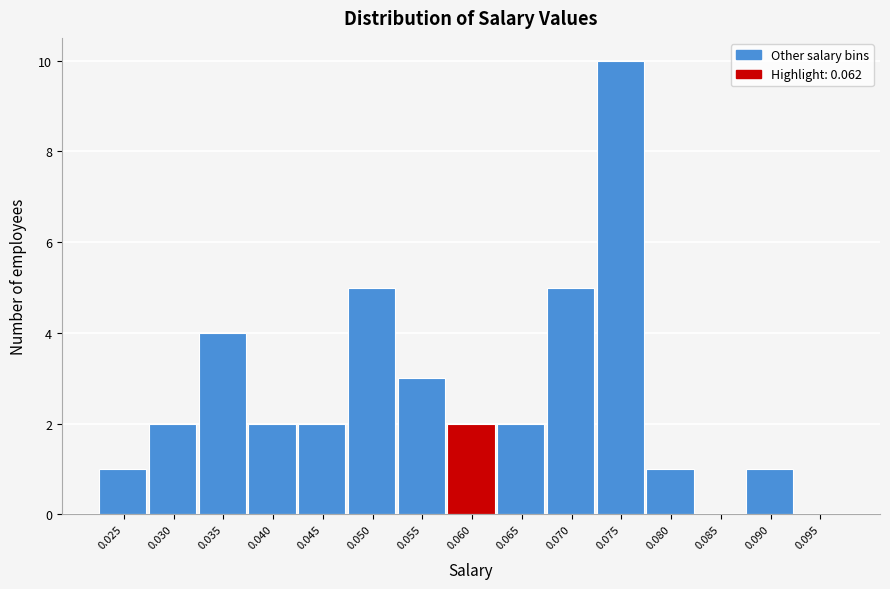

Reading right to left, extract all data points from this chart.

0.095=0	0.090=1	0.085=0	0.080=1	0.075=10	0.070=5	0.065=2	0.060=2	0.055=3	0.050=5	0.045=2	0.040=2	0.035=4	0.030=2	0.025=1